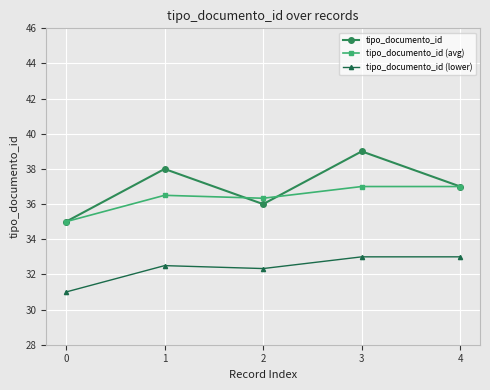

True or false: tipo_documento_id (avg) and tipo_documento_id (lower) intersect in this chart.

False